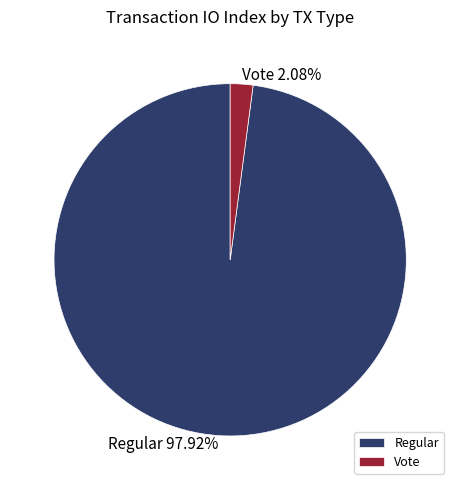

Is the sum of Regular and Vote greater than half?

Yes